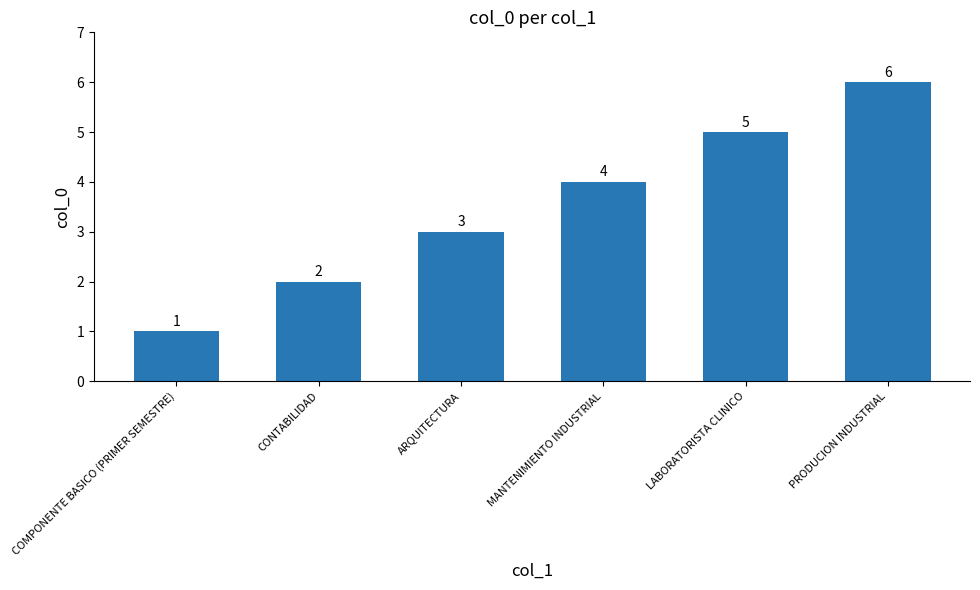

Is it true that the value at CONTABILIDAD is 3?

False